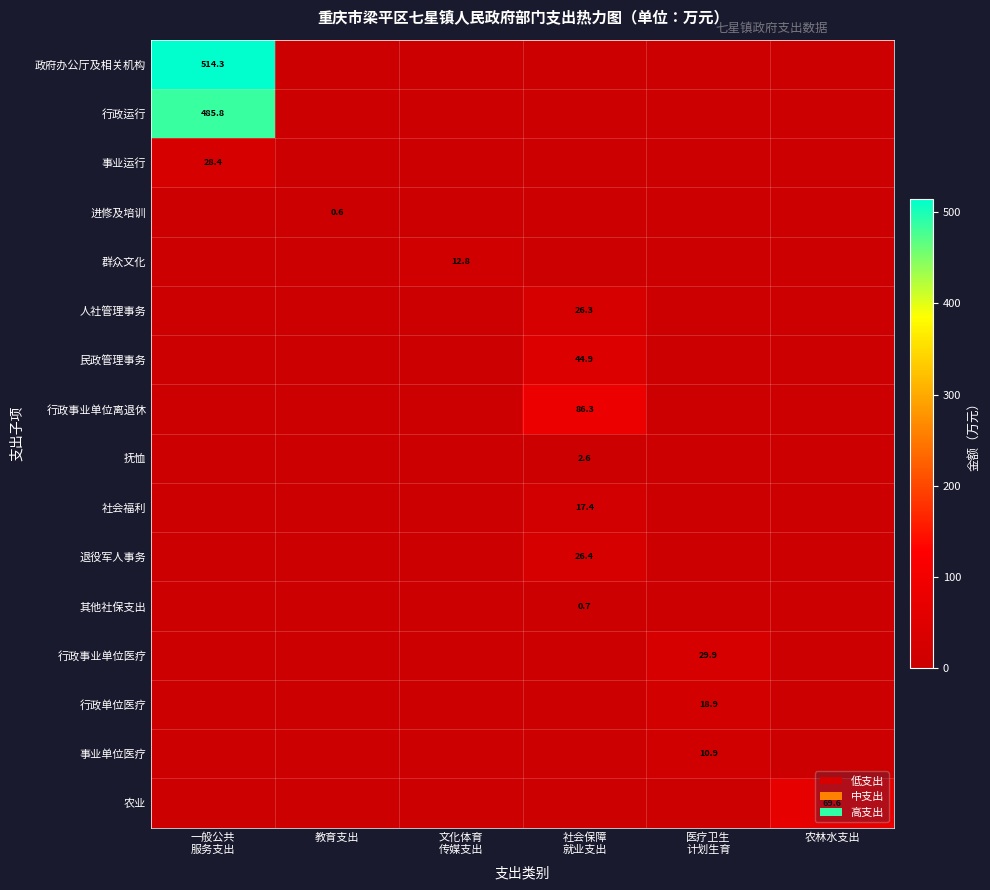

Where is 行政单位医疗 nearest to the value 9?

一般公共 服务支出